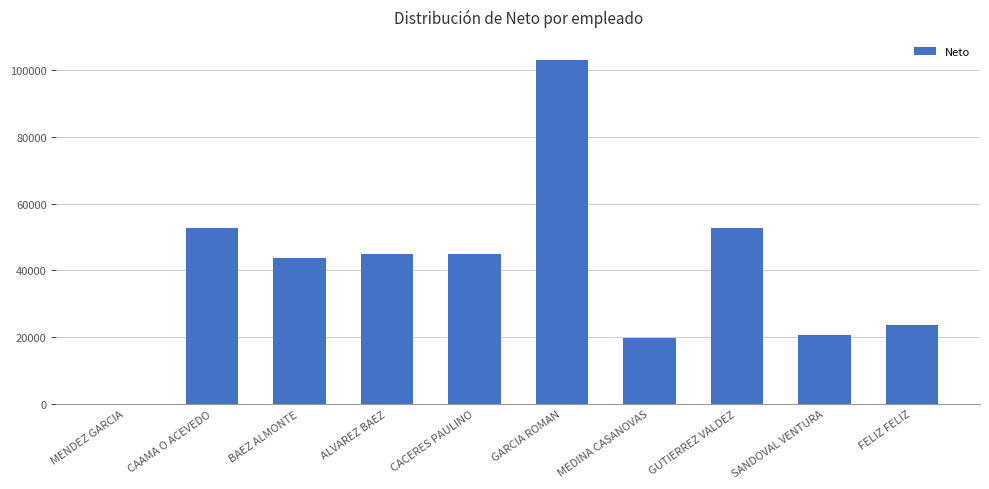

What is the maximum value shown in the chart?

103029.9